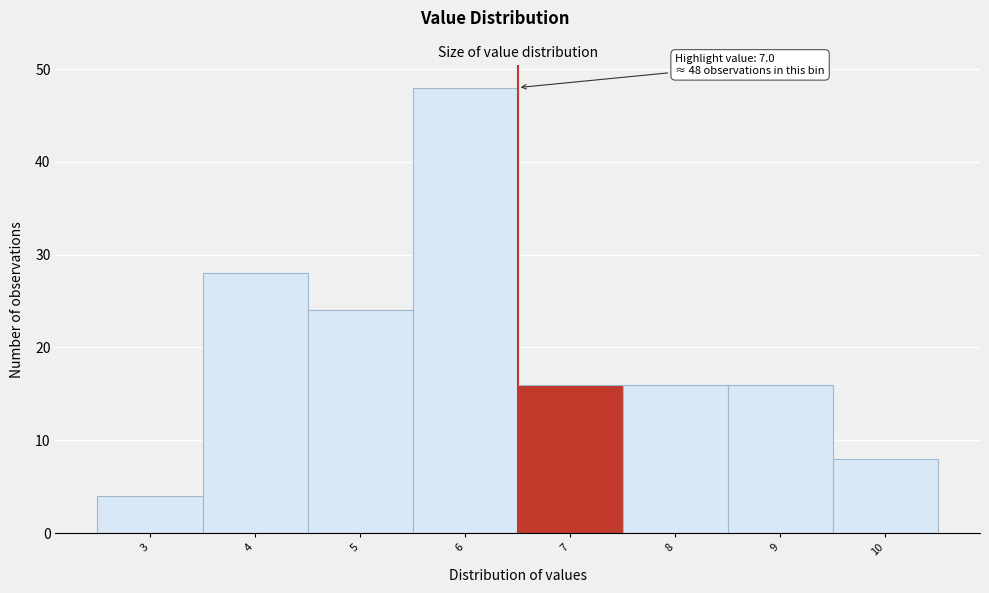

Reading right to left, what are all the values shown in this chart?

10=8	9=16	8=16	7=16	6=48	5=24	4=28	3=4